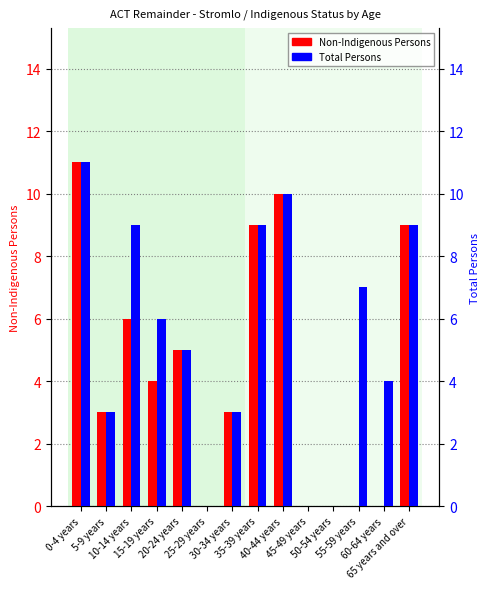

Reading left to right, transcribe all the data shown in this chart.

Non-Indigenous Persons: 11	3	6	4	5	0	3	9	10	0	0	0	0	9
Total Persons: 11	3	9	6	5	0	3	9	10	0	0	7	4	9